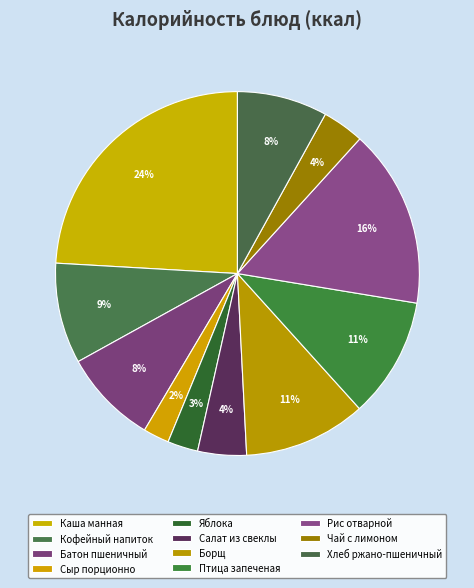

Approximately how many times larger is the value at Сыр порционно compared to Борщ?

0.2